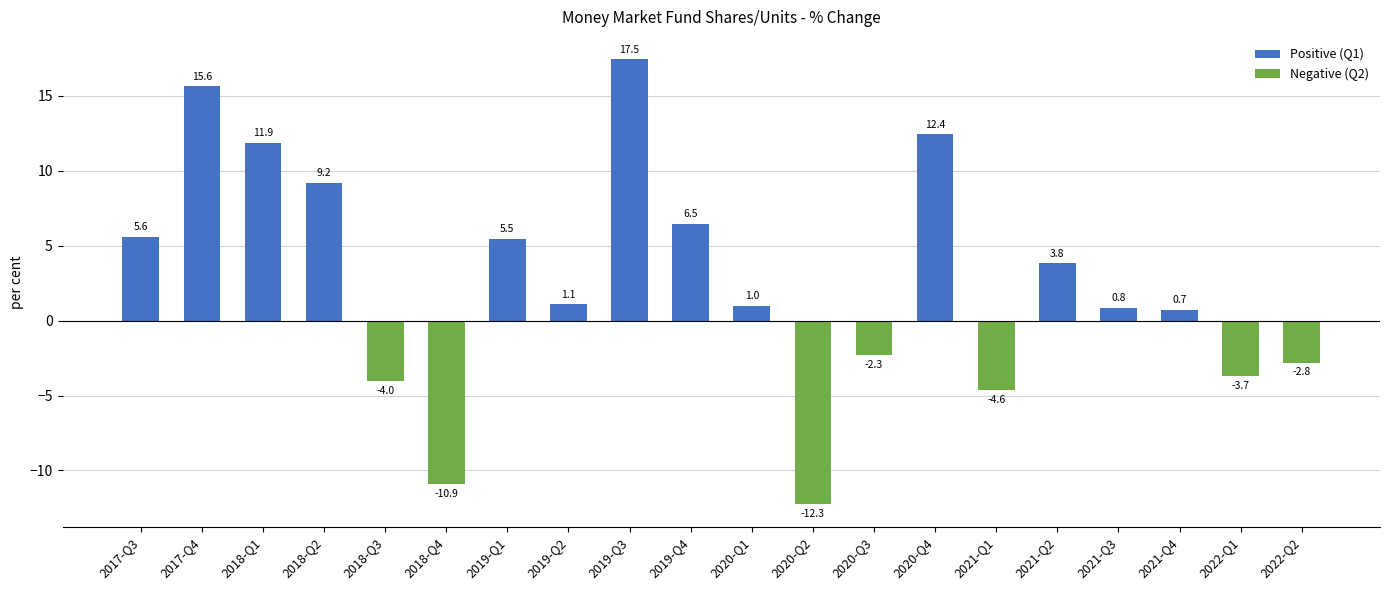

What is the ratio of the value at 2021-Q2 to the value at 2020-Q4?

0.3